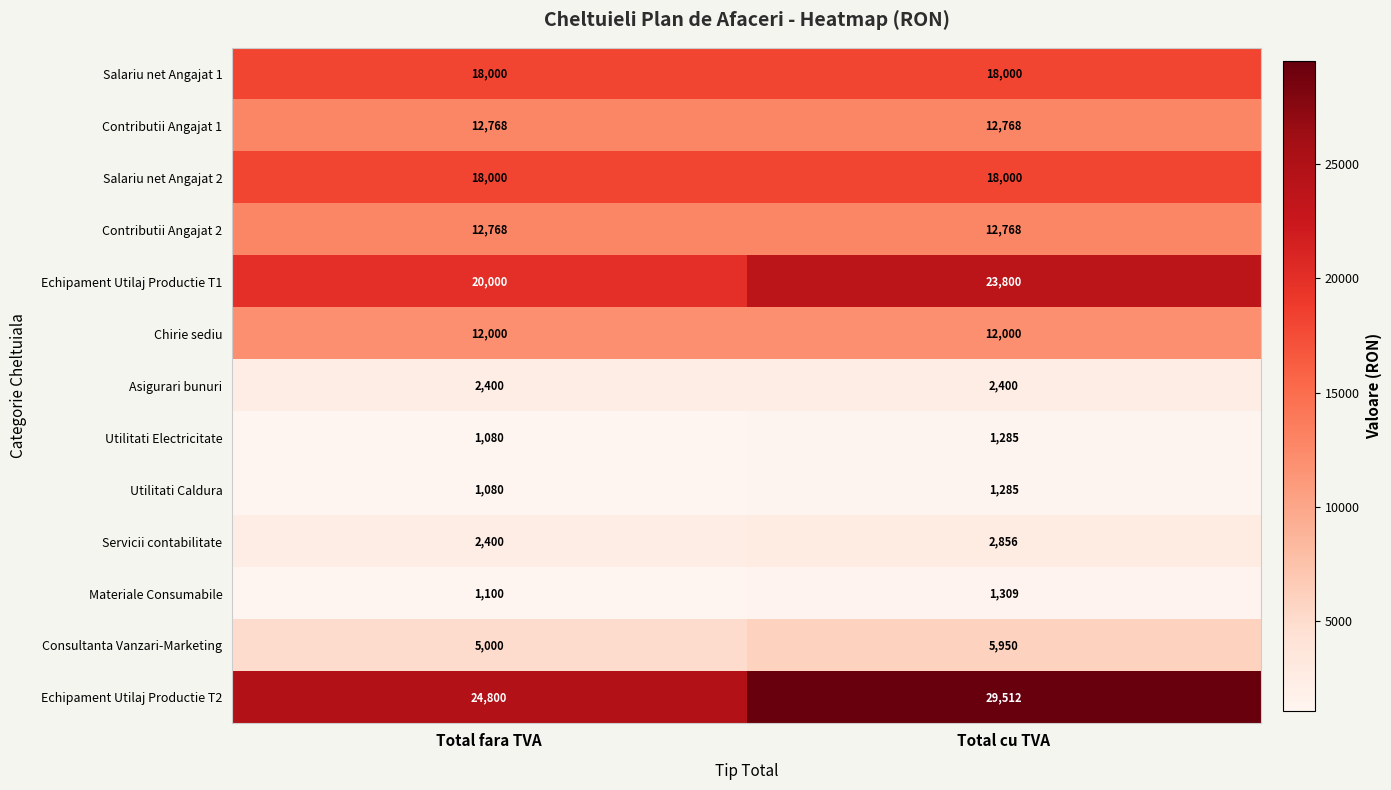

What is the difference between the maximum and minimum values in the Consultanta Vanzari-Marketing series?

950